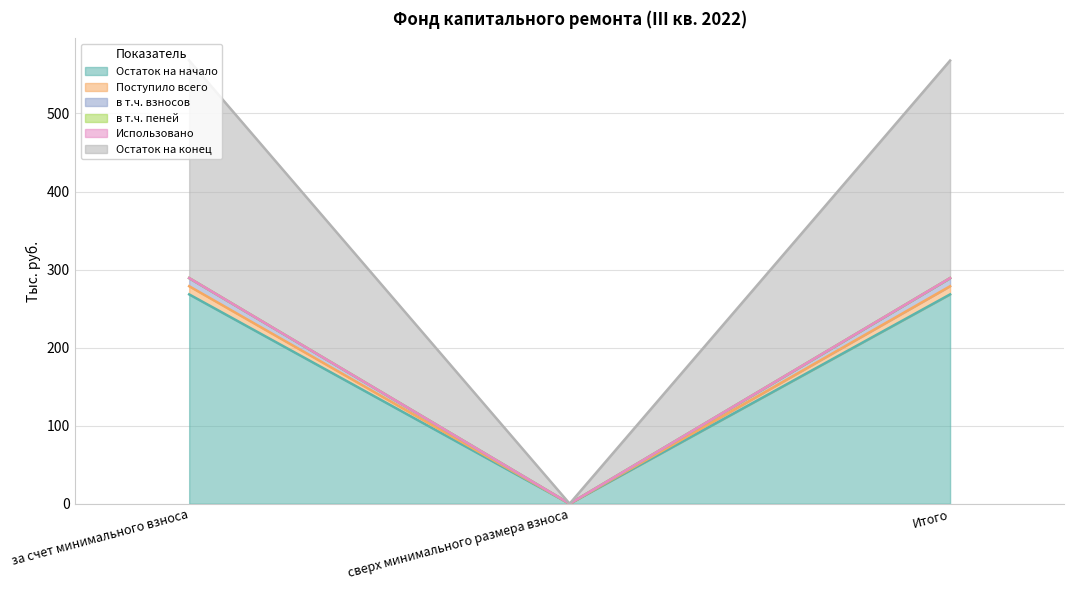

Where is Поступило всего nearest to the value 139?

сверх минимального размера взноса